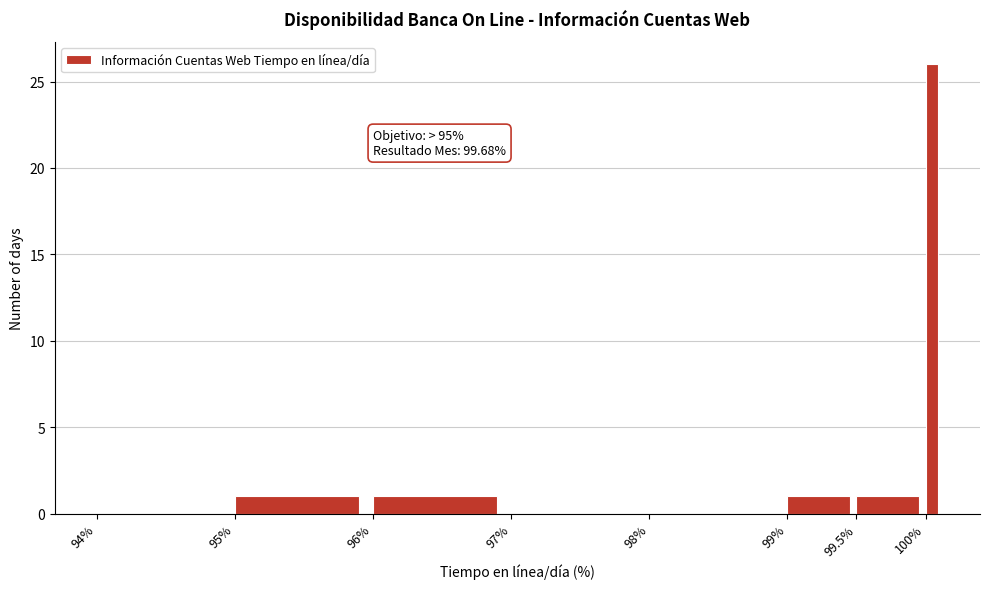

Read against the x-axis, roughly where is the centre of the tallest bar?

100.05